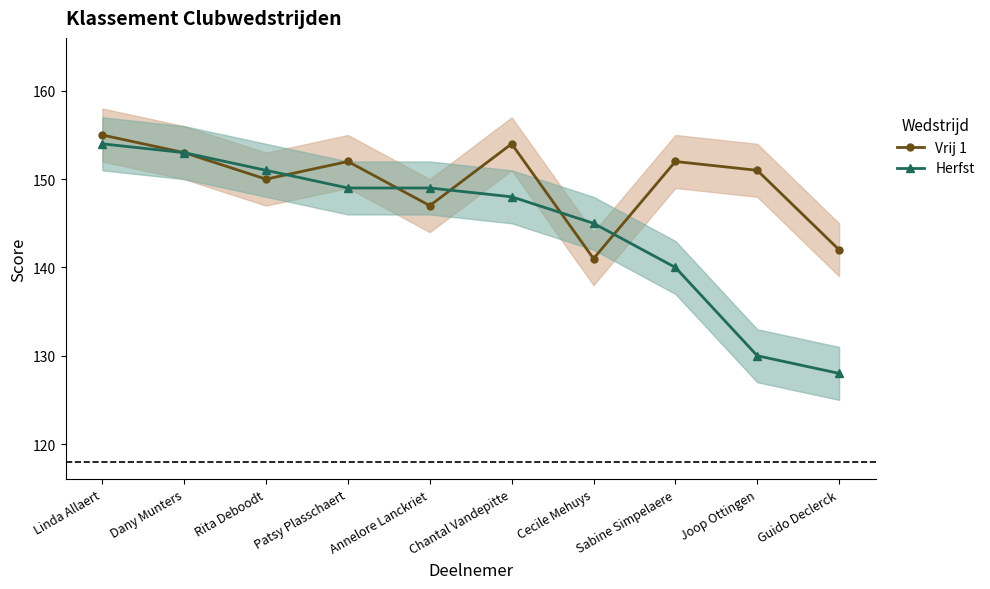

In Vrij 1, how many points are lower than both neighbors (excluding endpoints)?

3